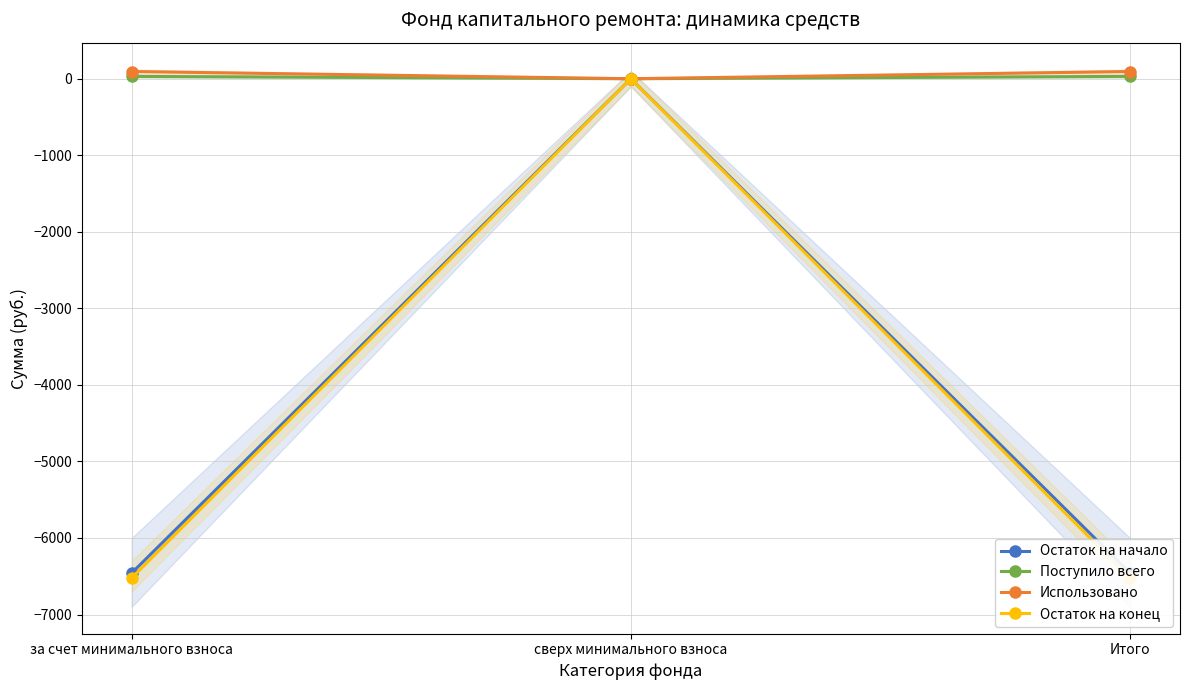

Does the chart have visible grid lines?

Yes